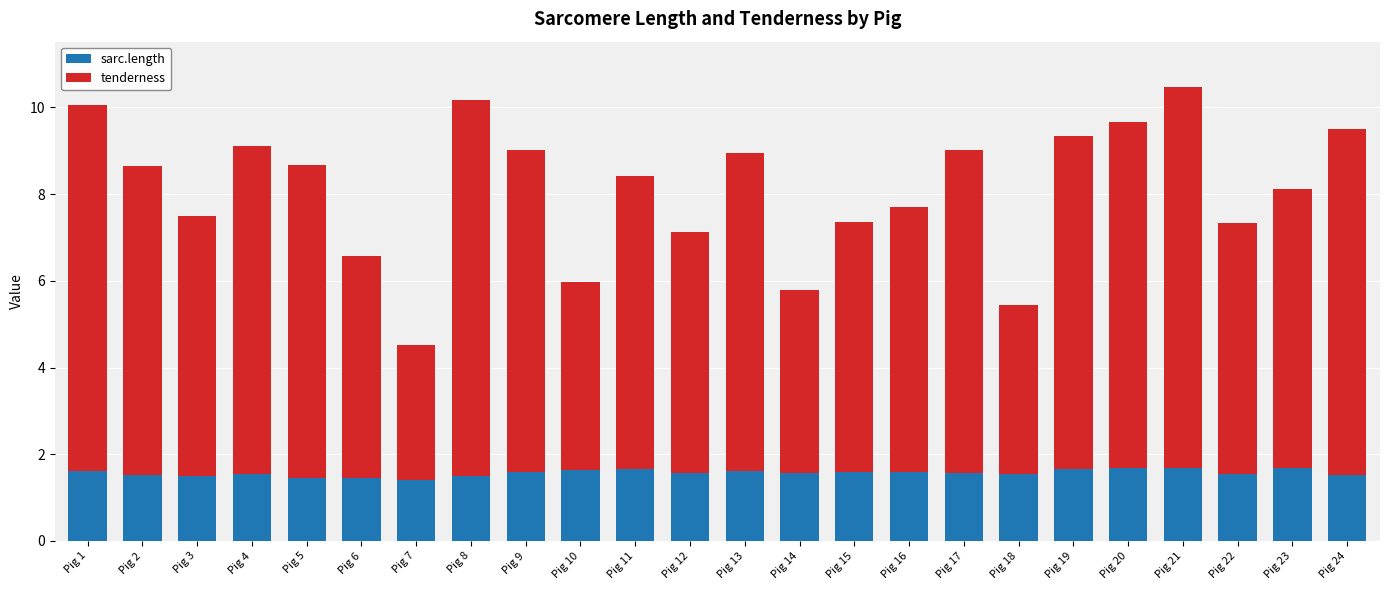

What is the difference between the maximum and minimum values in the sarc.length series?

0.3